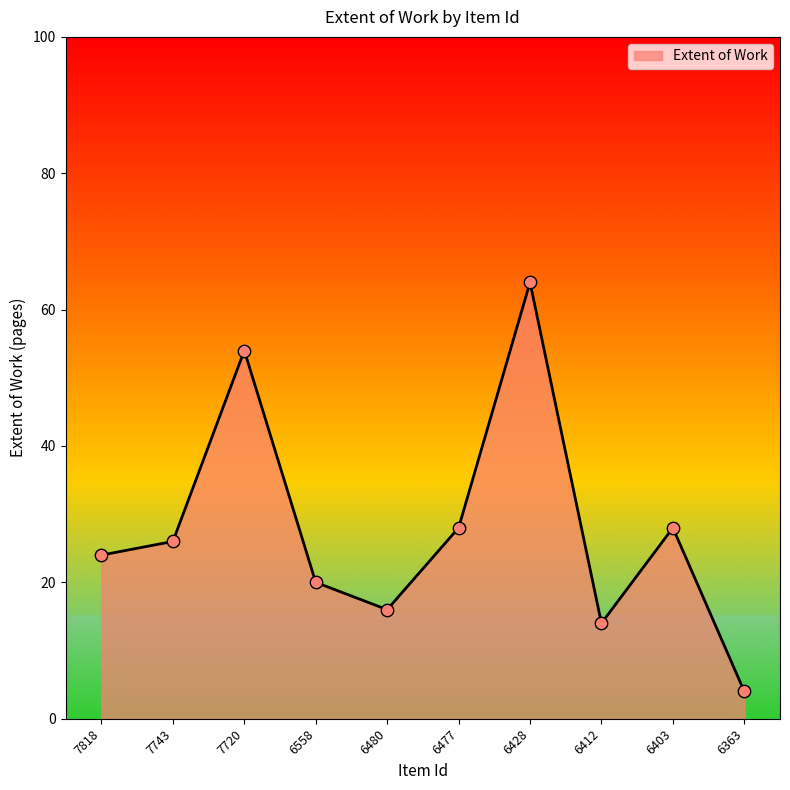

Approximately how many times larger is the value at 6428 compared to 6558?

3.2